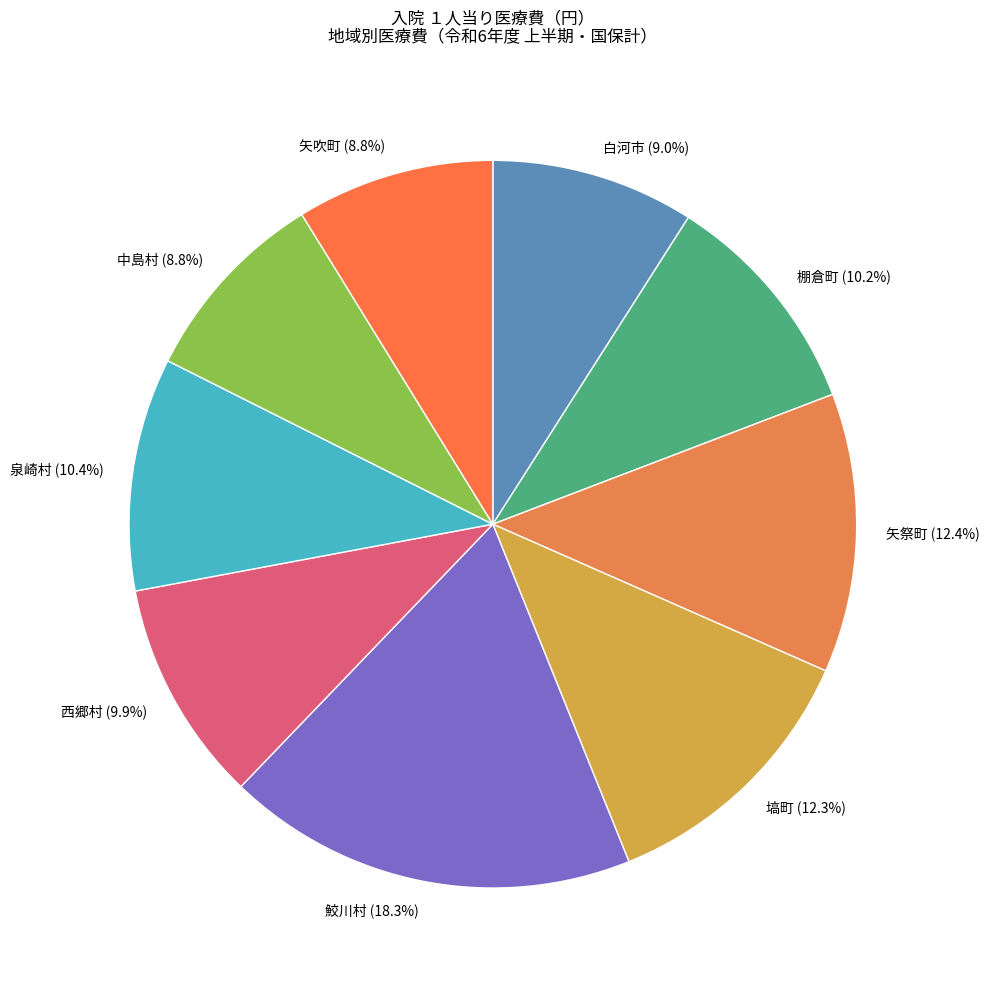

To the nearest percent, what is the difference between the 白河市 and 西郷村 slice percentages?

1%